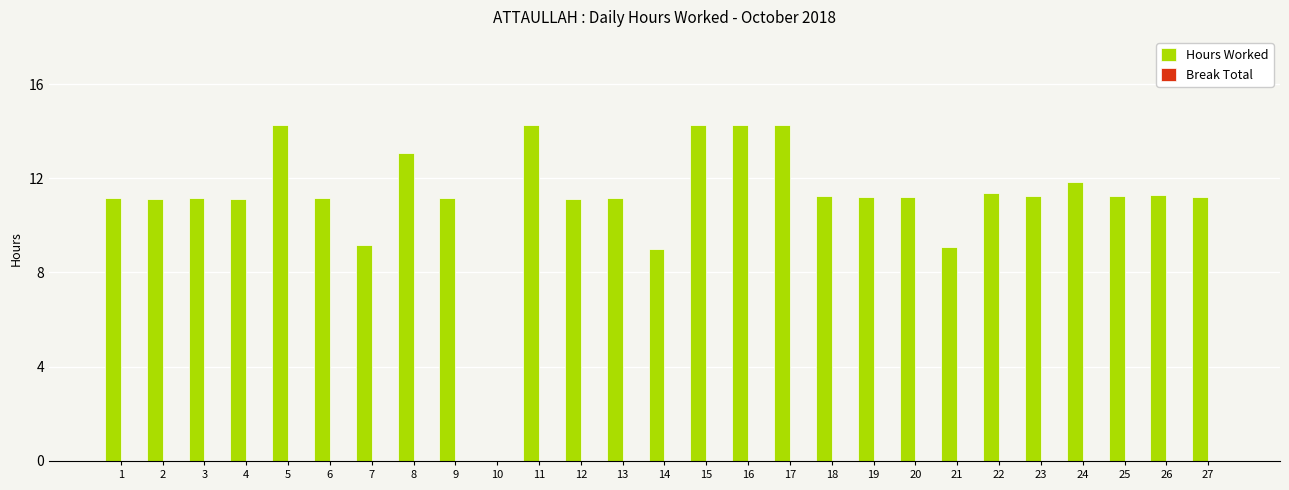

How many positive values are there?

26